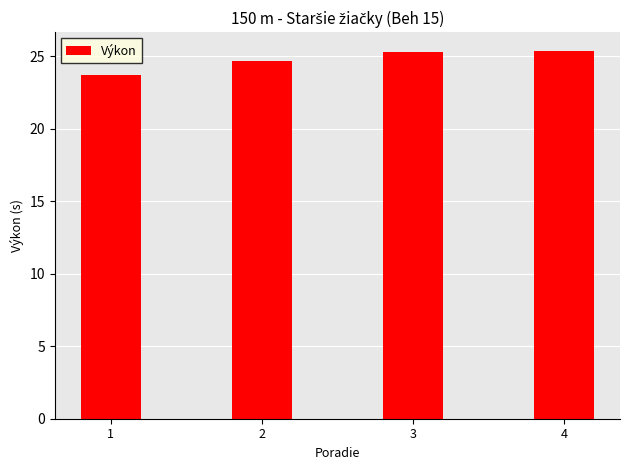

What is the greatest value displayed?

25.4